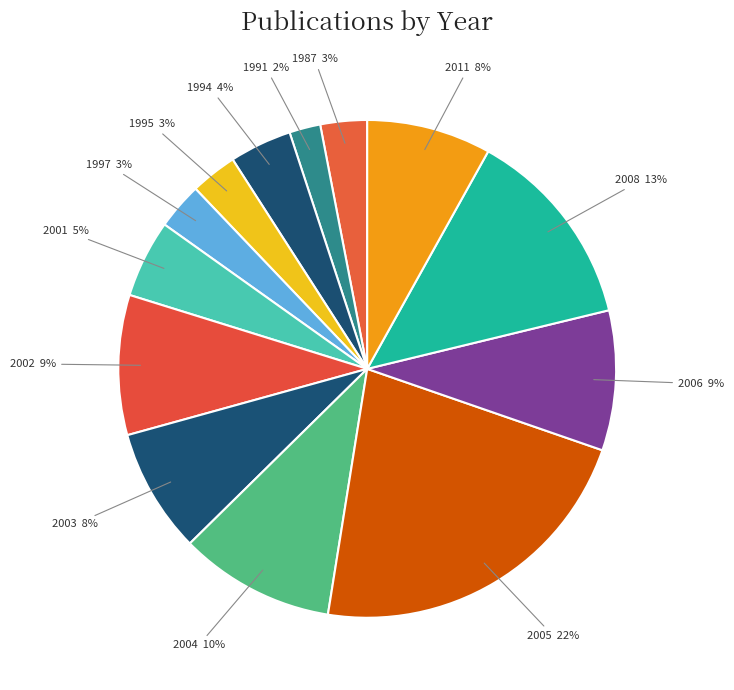

What is the smallest slice in the pie chart?

1991